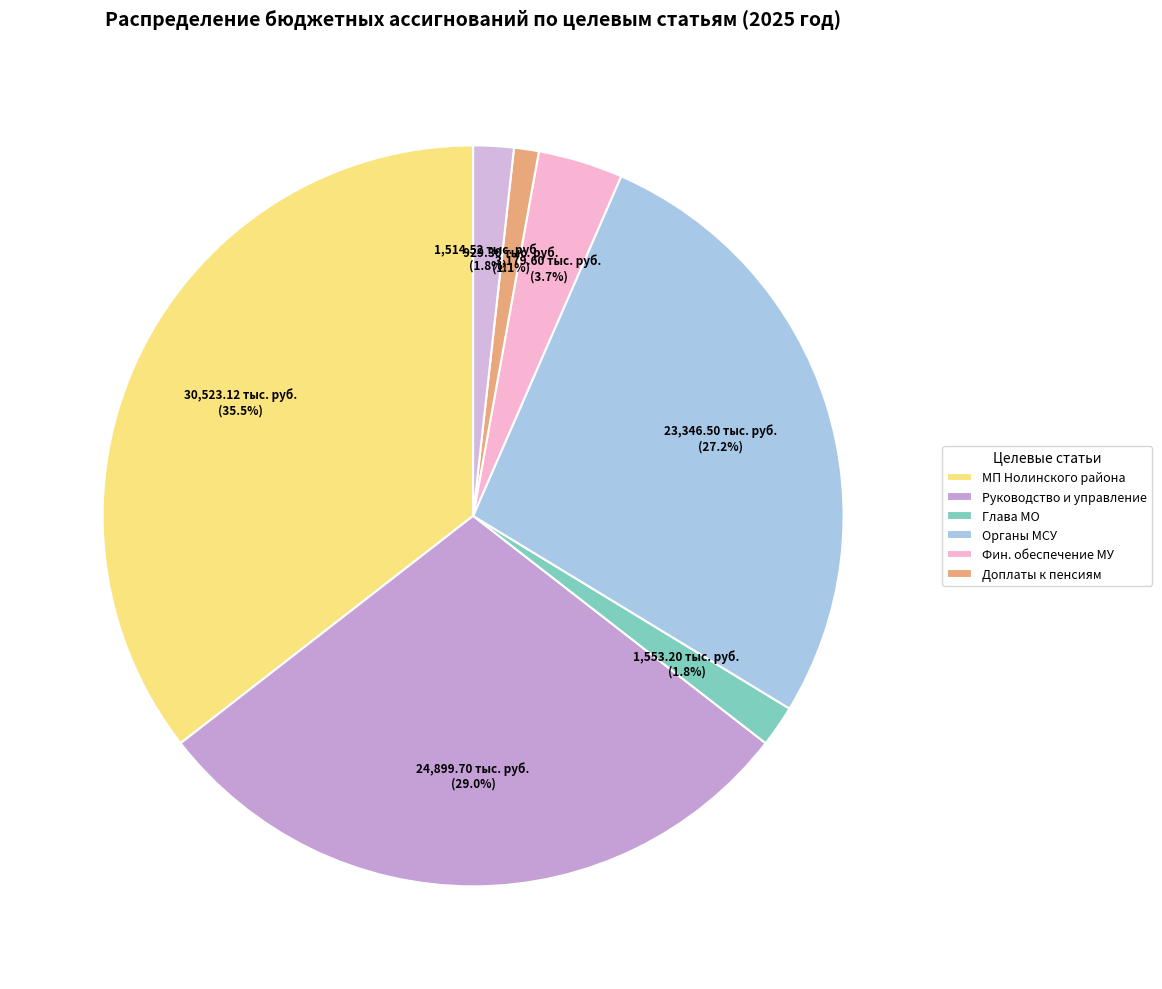

How many segments does this pie chart have?

7